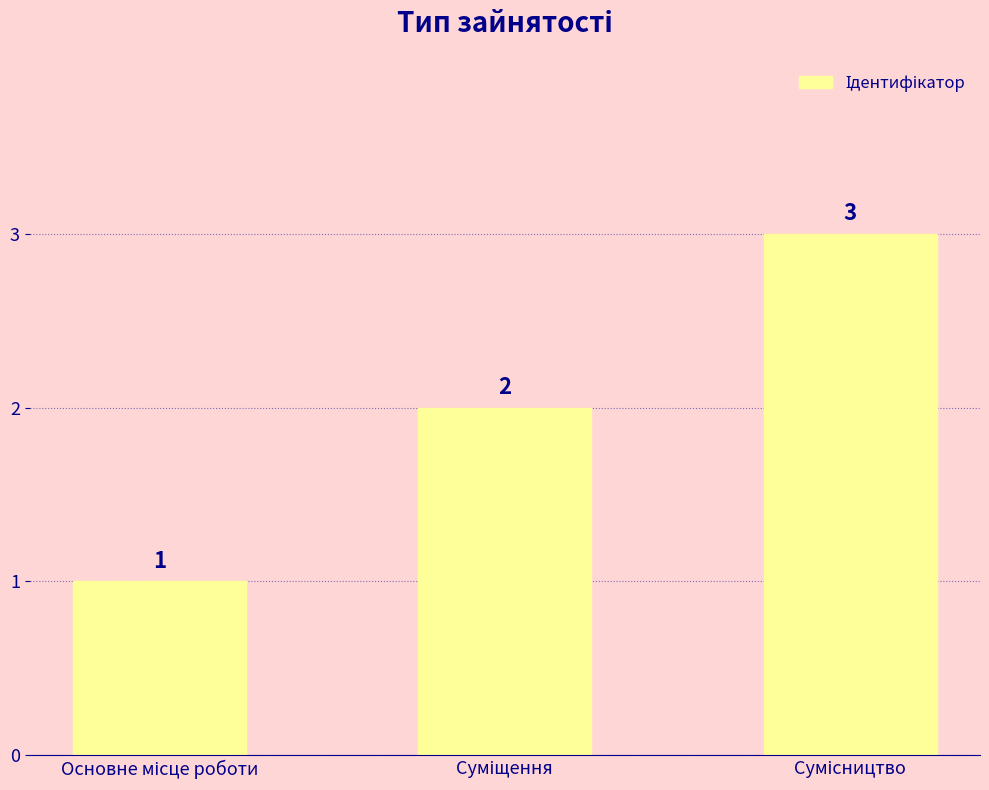

What is the sum of all values?

6